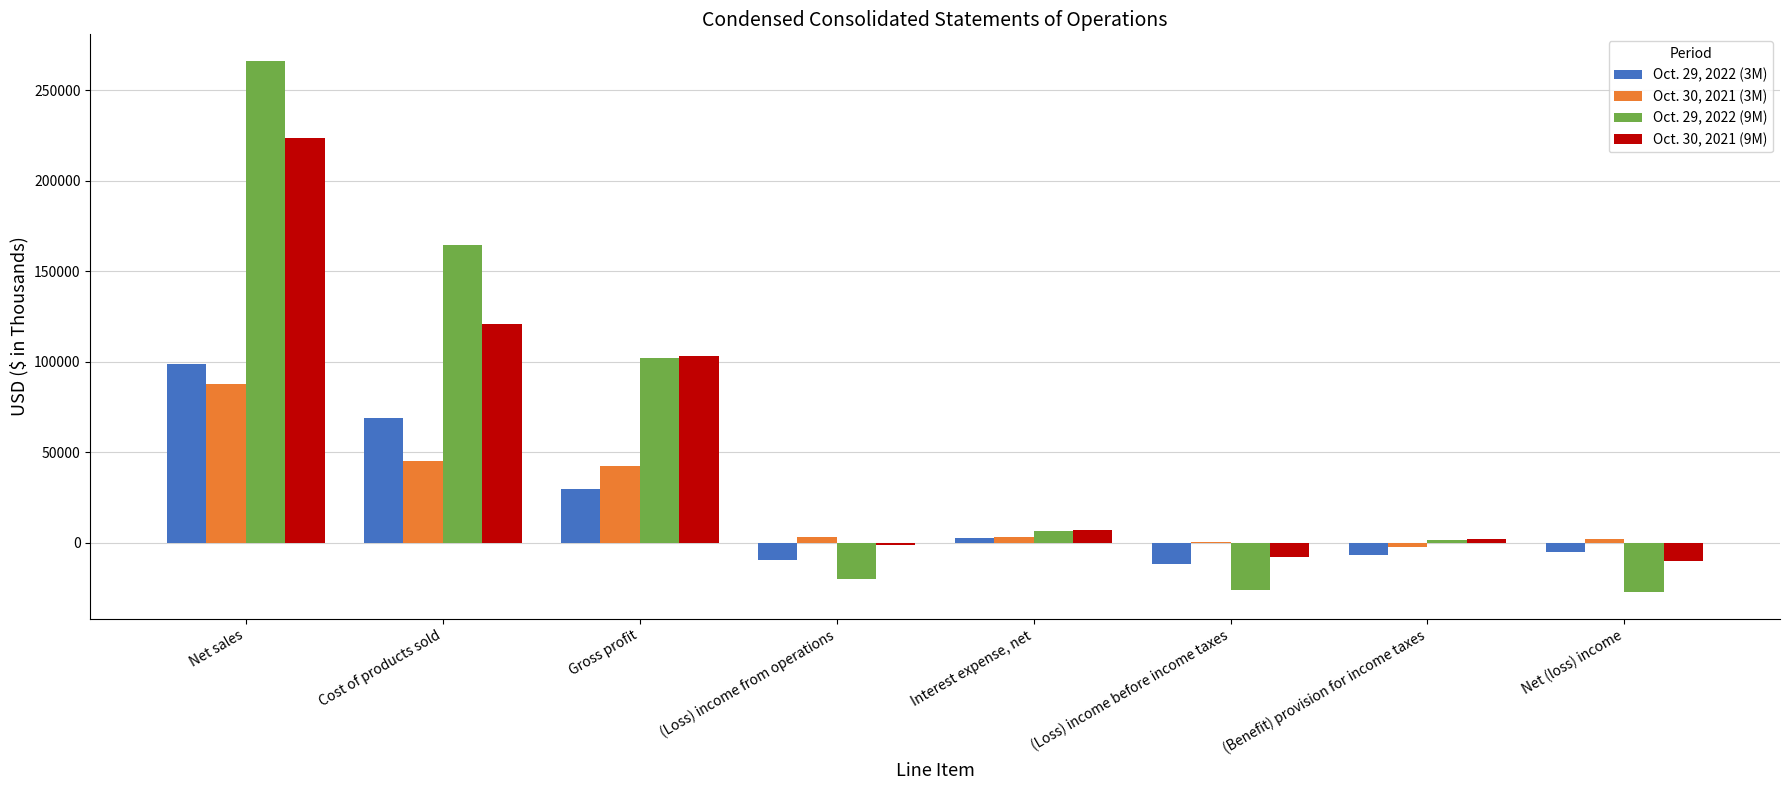

Is the value of Oct. 29, 2022 (9M) at Cost of products sold greater than the value of Oct. 30, 2021 (3M) at (Loss) income before income taxes?

Yes